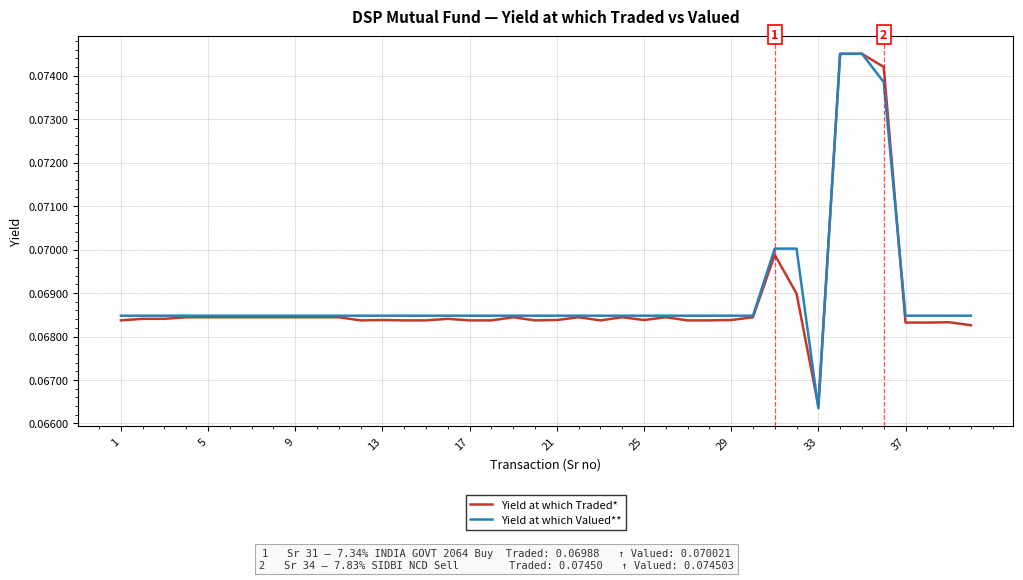

Which series has the largest range (max minus min)?

Yield at which Valued**